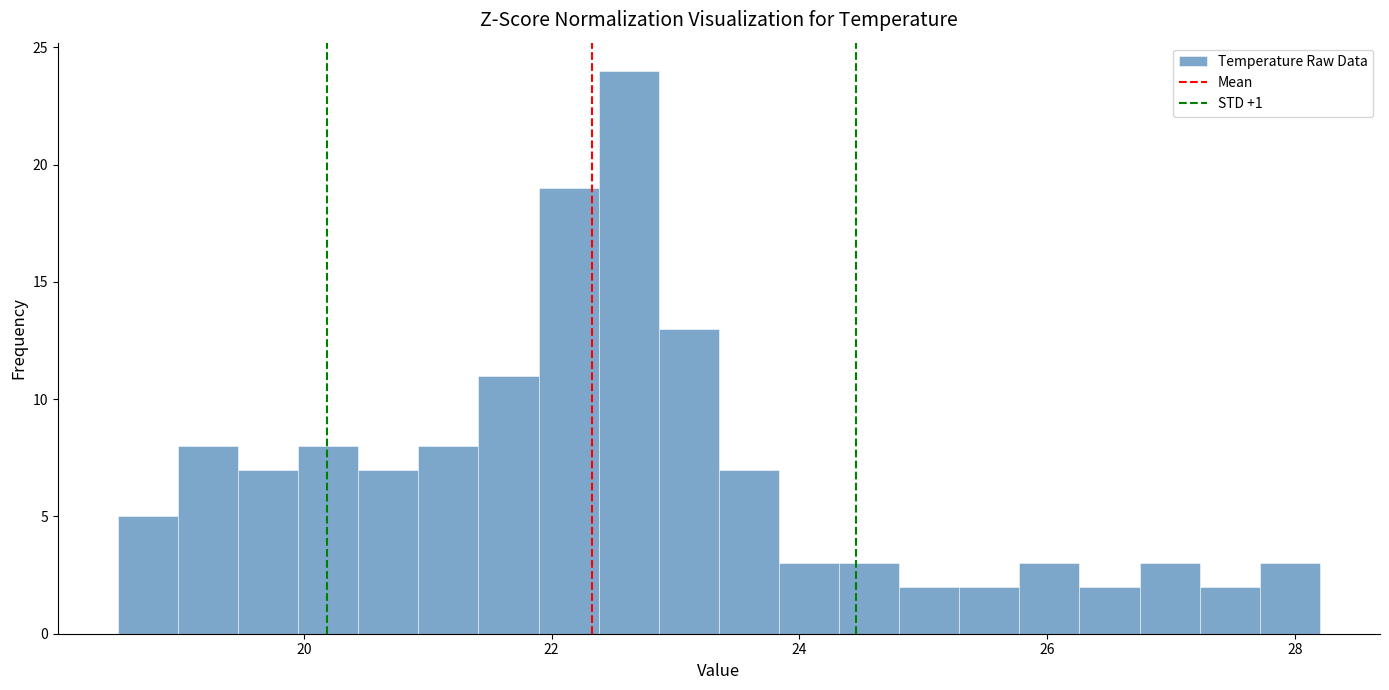

Around what value on the x-axis is the tallest bar? Give the approximate position of its centre, as read against the axis.

22.6